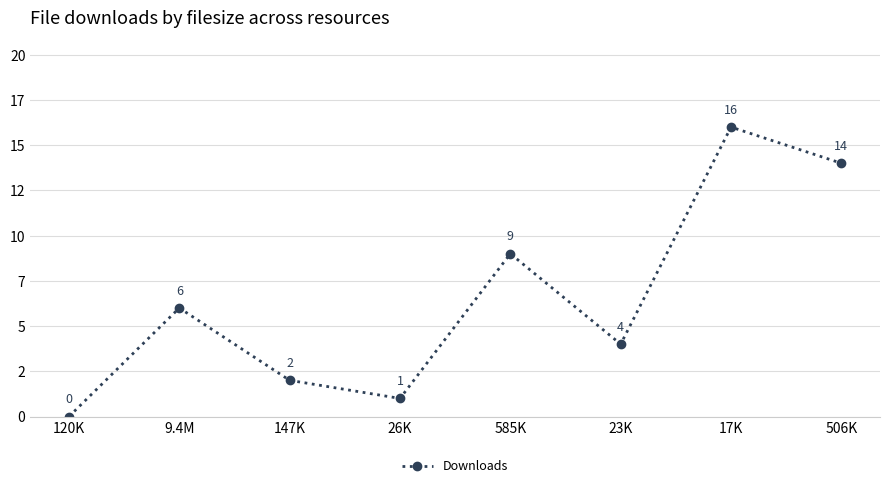

Approximately how many times larger is the value at 506K compared to 26K?

14.0